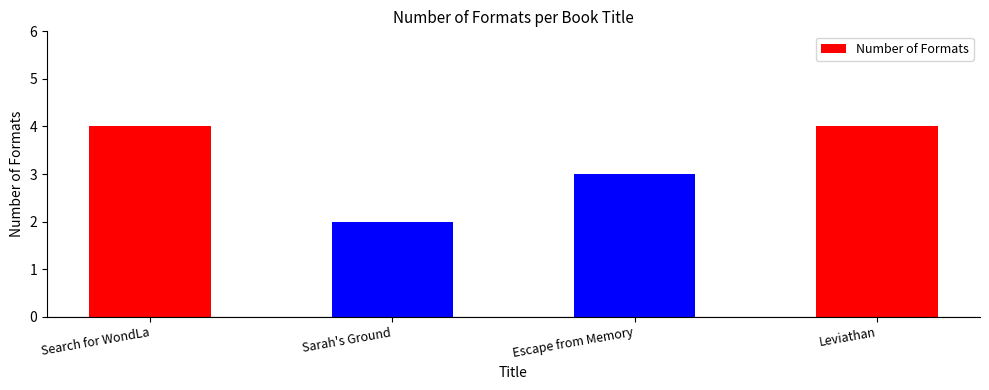

Reading left to right, list all the values displayed in this chart.

4	2	3	4